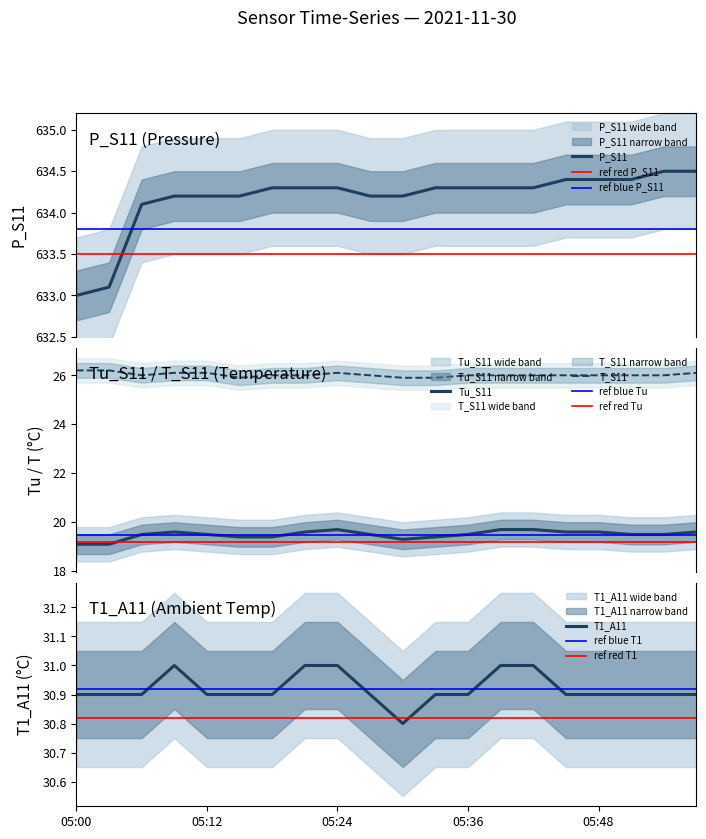

True or false: T1_A11 and Tu_S11 cross at least once.

False